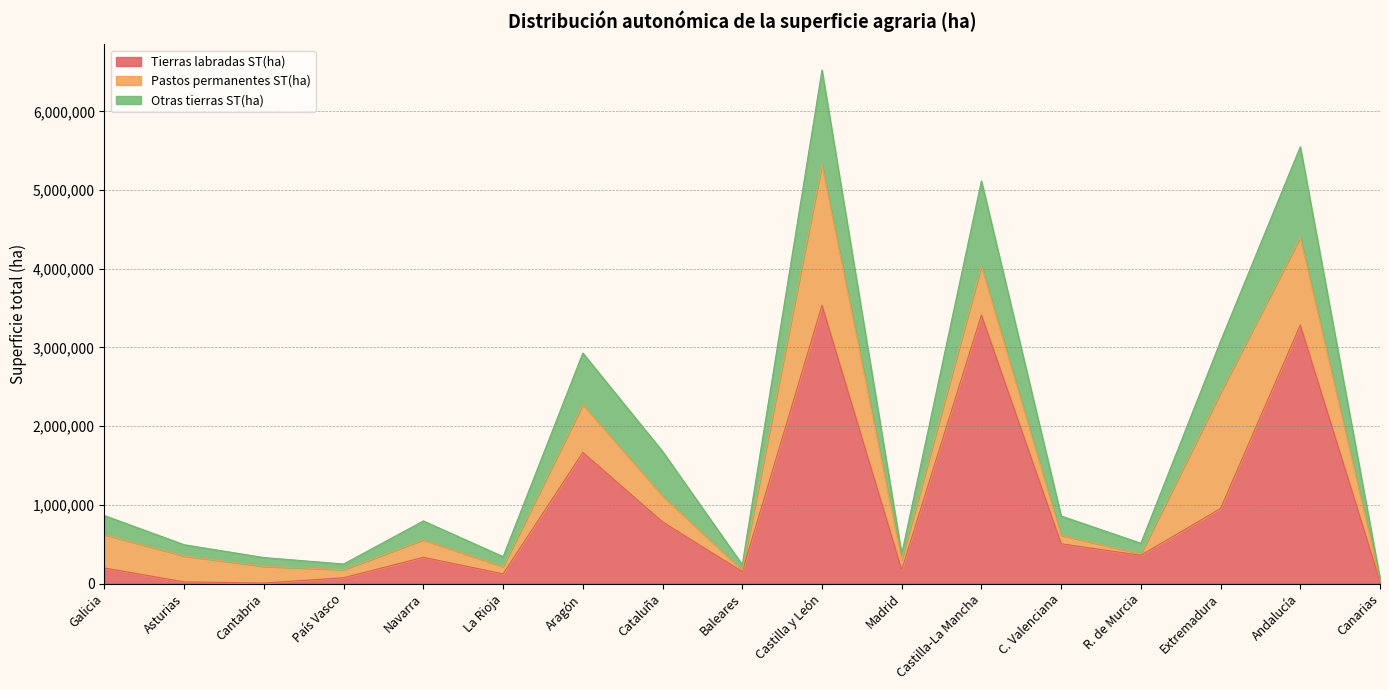

At which category is the sum across all series the highest?

Castilla y León